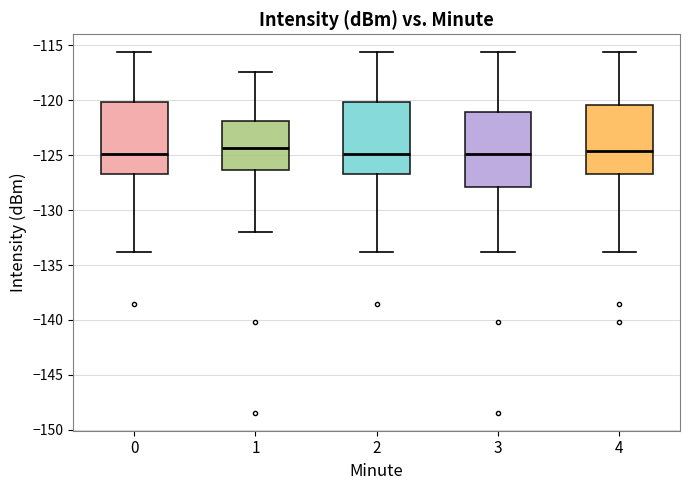

Reading left to right, read every box against the y-axis: the position of its median line, the range the box covers, and the ends of its whiskers. The values are not printed on the chart, so give them approximately, as read against the axis.

0: median -125.0, box -126.5 to -120.0, whiskers -134.0 to -115.5
1: median -124.5, box -126.5 to -122.0, whiskers -132.0 to -117.5
2: median -125.0, box -126.5 to -120.0, whiskers -134.0 to -115.5
3: median -125.0, box -128.0 to -121.0, whiskers -134.0 to -115.5
4: median -124.5, box -126.5 to -120.5, whiskers -134.0 to -115.5